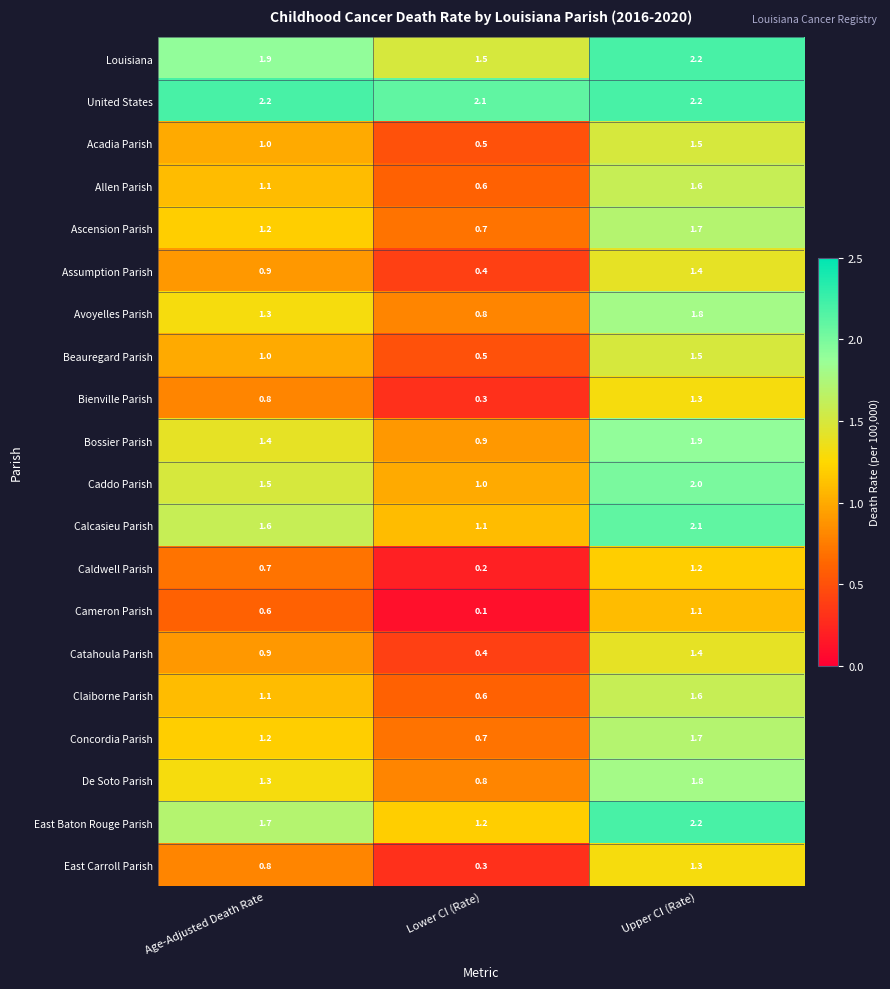

What is the highest value of the East Baton Rouge Parish series?

2.2